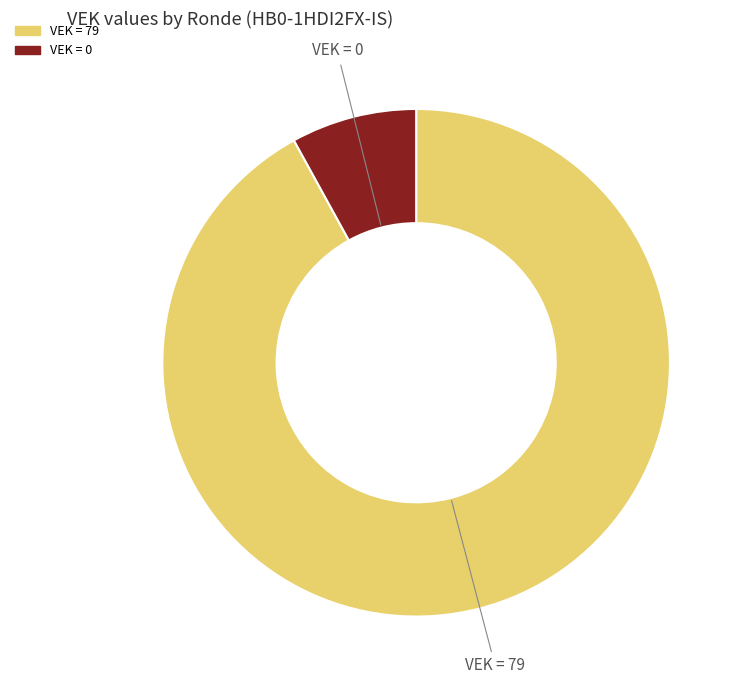

Is there any slice that represents more than half of the pie?

Yes